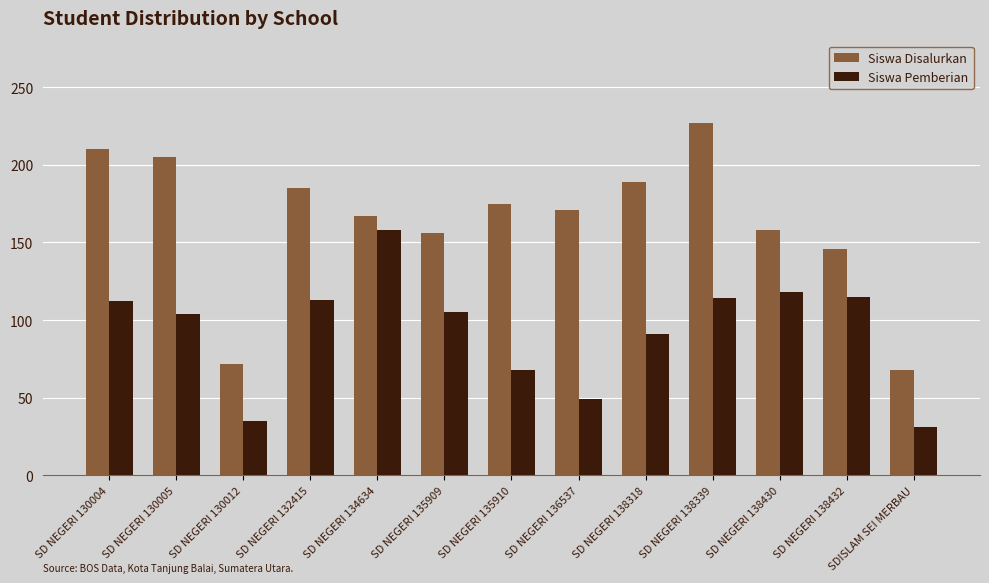

List the series in order of their overall mean, lowest first.

Siswa Pemberian, Siswa Disalurkan